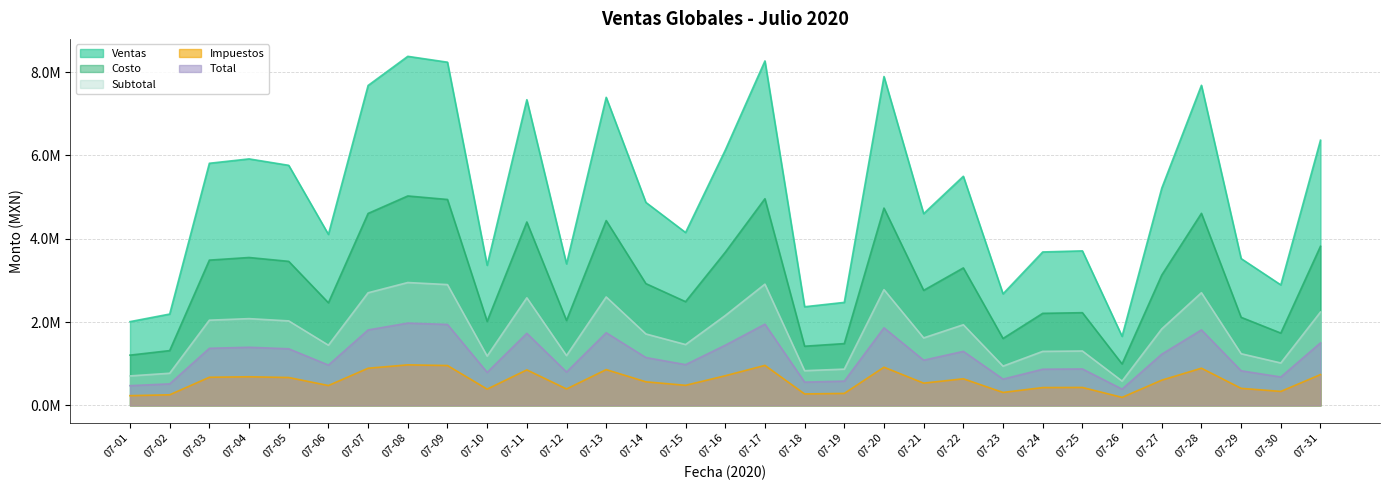

What is the lowest value of the Total series?

391039.0